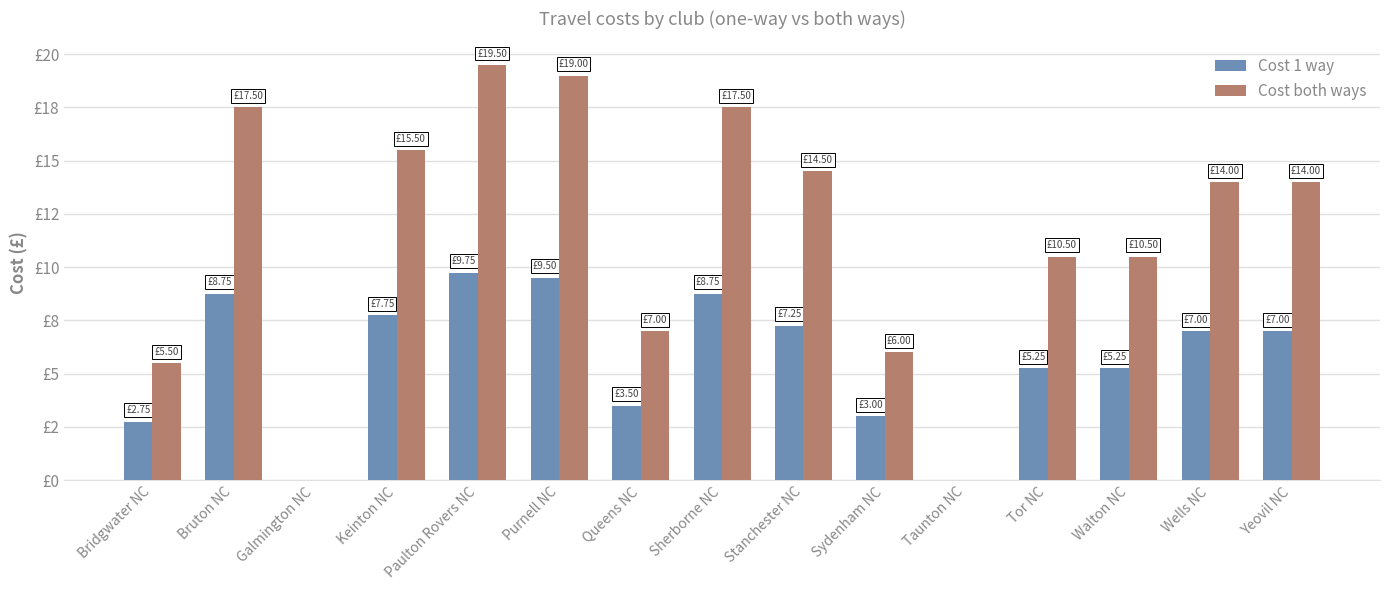

Is it true that Cost both ways equals 4.9 at Bruton NC?

False